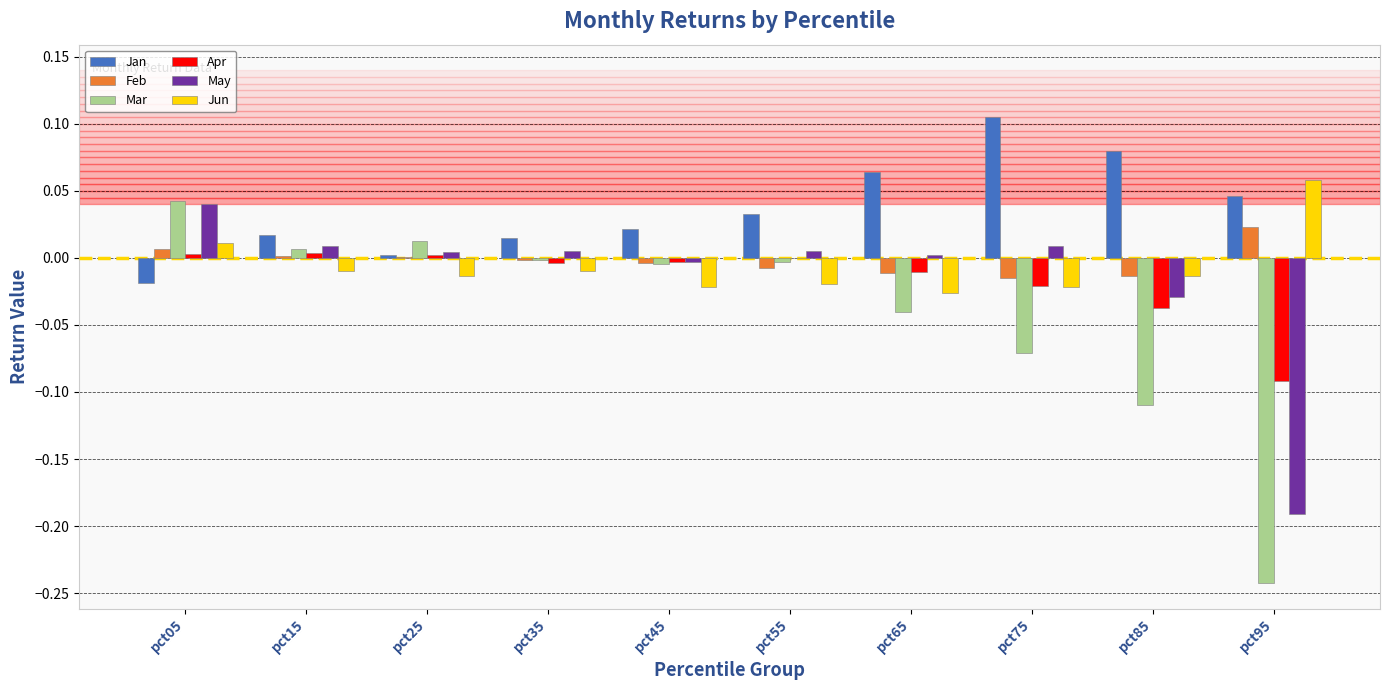

Does the chart contain stacked bars?

No